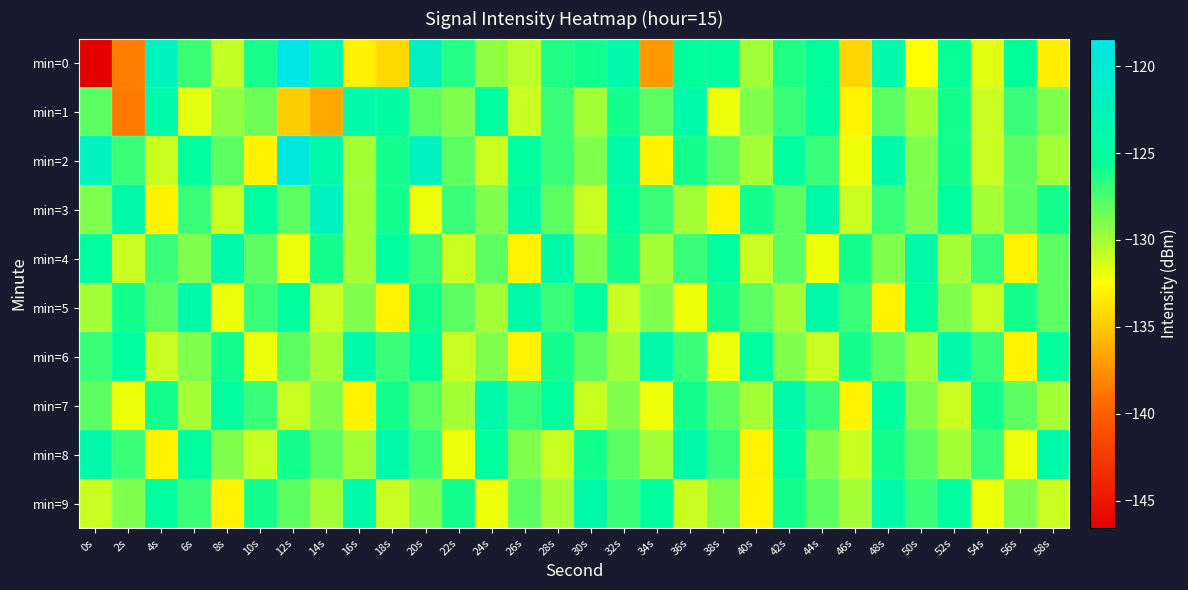

At how many categories does at least one series exceed -122?

2